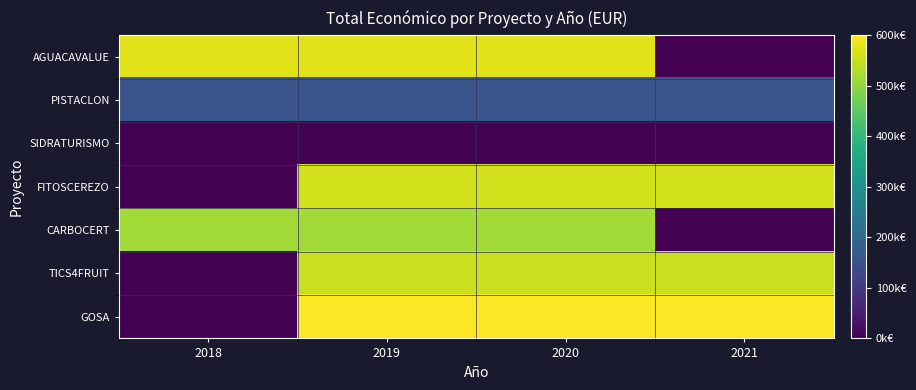

Reading left to right, list all the values displayed in this chart.

AGUACAVALUE: 2018=573623	2019=573623	2020=573623	2021=0
PISTACLON: 2018=157500	2019=157500	2020=157500	2021=157500
SIDRATURISMO: 2018=0	2019=0	2020=0	2021=0
FITOSCEREZO: 2018=0	2019=559047	2020=559047	2021=559047
CARBOCERT: 2018=517432	2019=517432	2020=517432	2021=0
TICS4FRUIT: 2018=0	2019=551174	2020=551174	2021=551174
GOSA: 2018=0	2019=597896	2020=597896	2021=597896